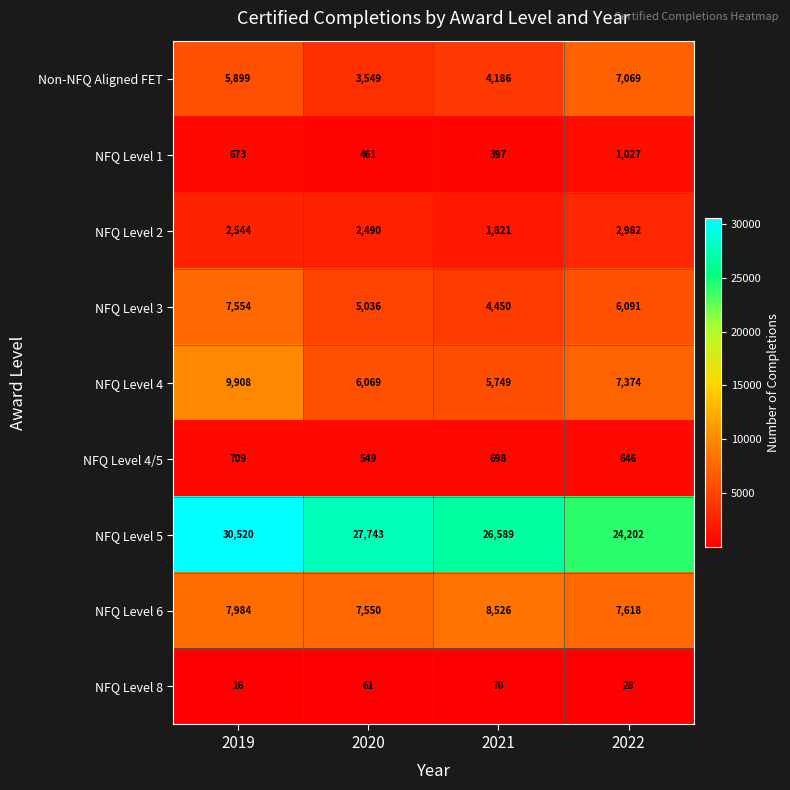

What is the lowest value of the NFQ Level 6 series?

7550